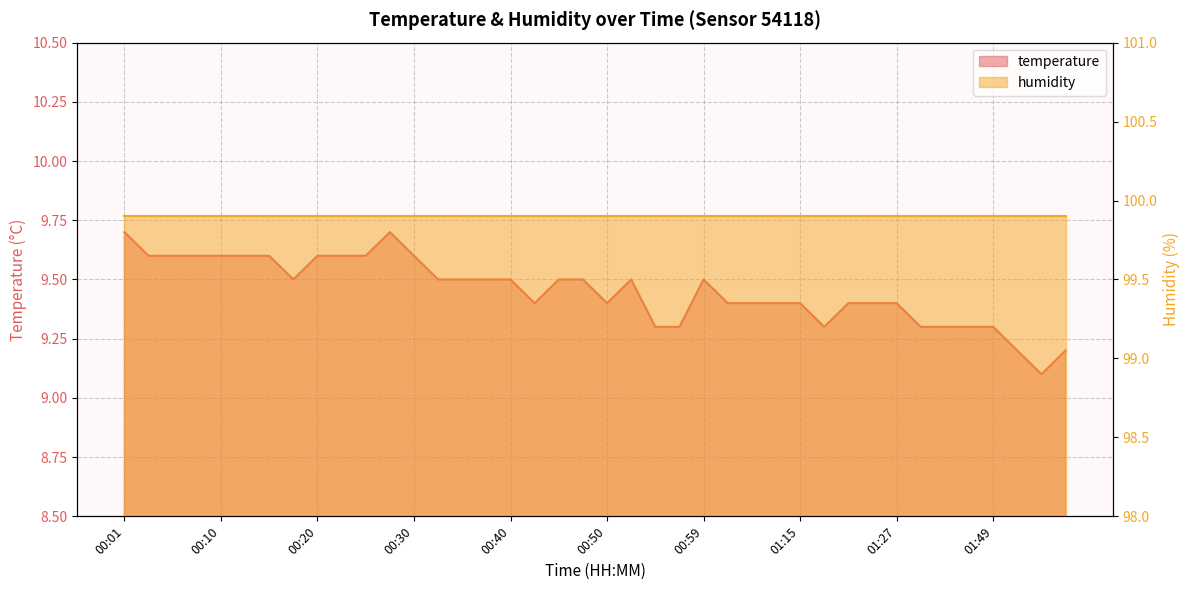

Count the values in the range 9 to 10.

40